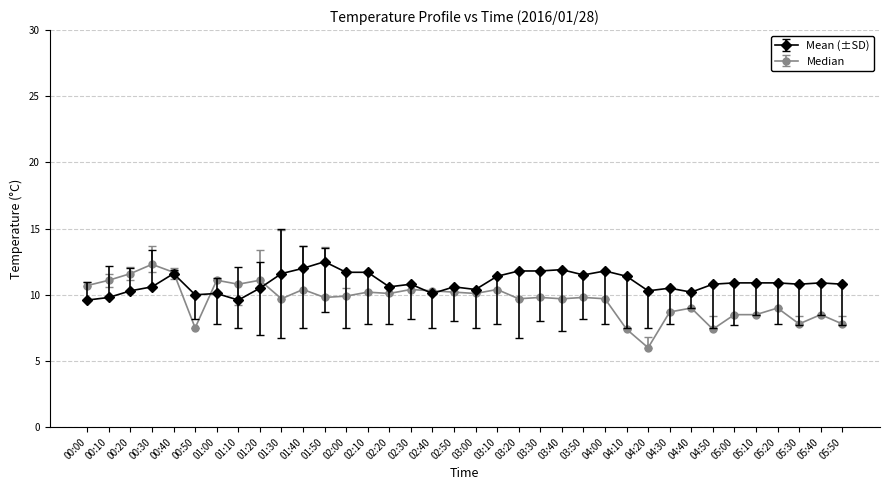

Which series has the largest total across all categories?

Mean (±SD)